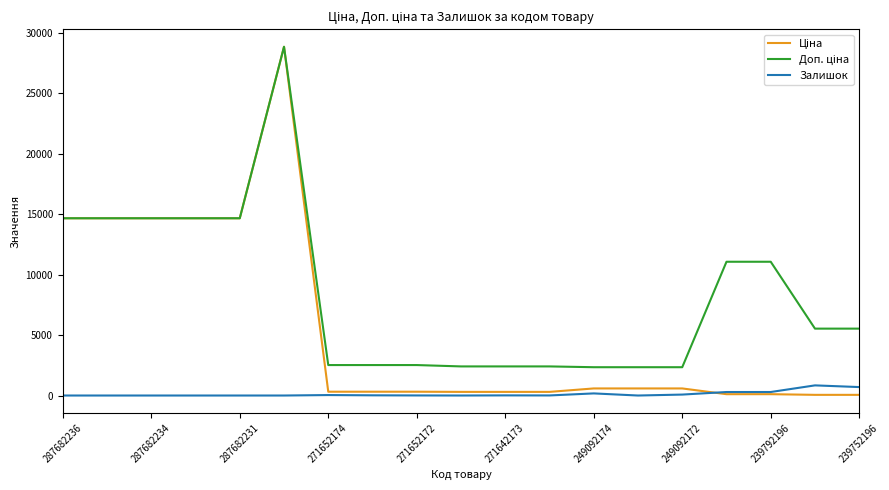

What is the greatest value displayed?

28821.8